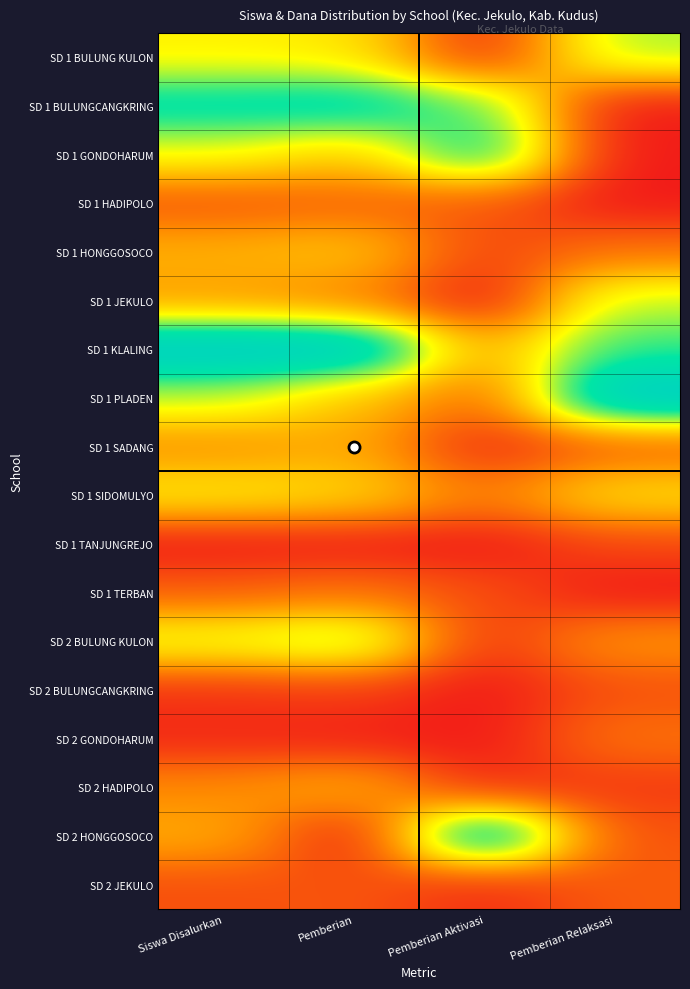

Which series has the widest spread of values?

SD 2 HONGGOSOCO